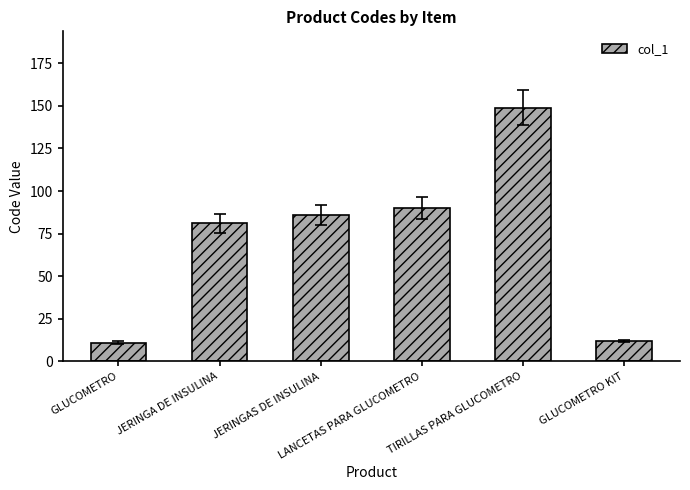

What position from the right is JERINGAS DE INSULINA?

4